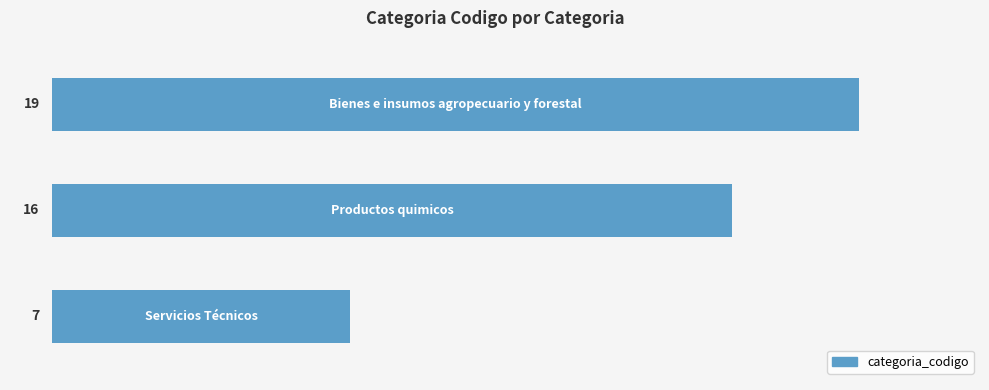

How many values are between 7 and 19?

3